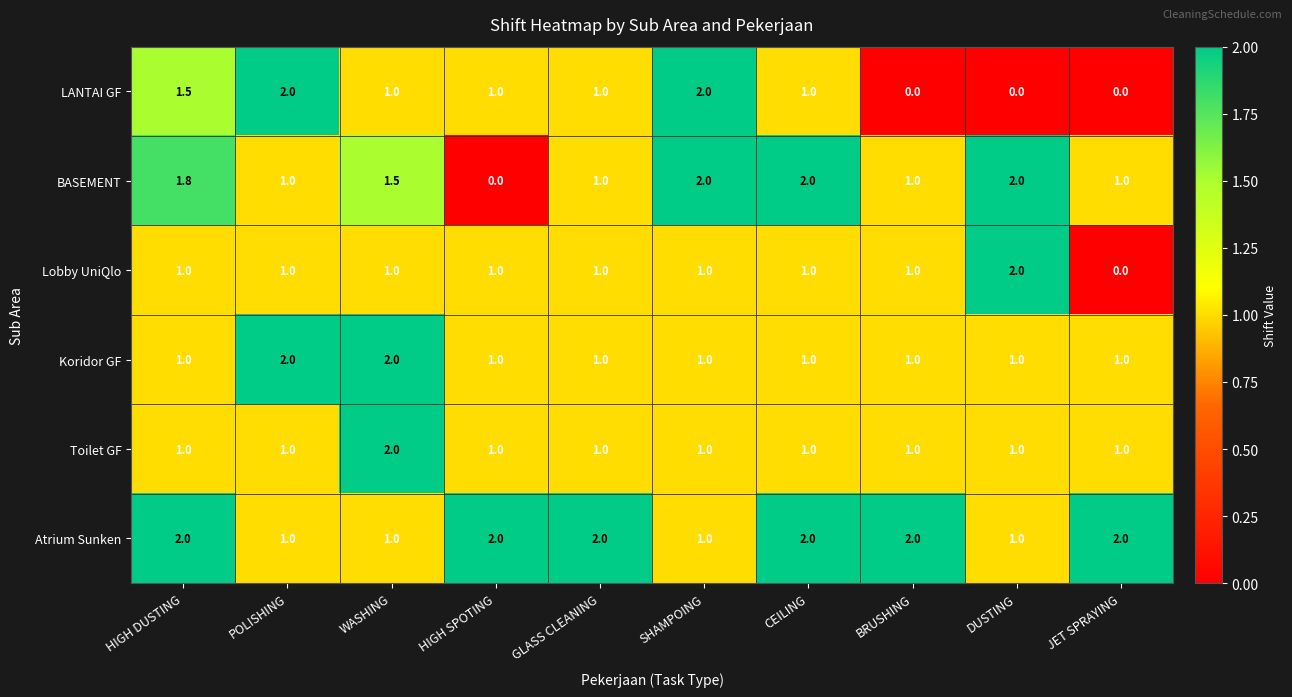

What is the highest value of the LANTAI GF series?

2.0